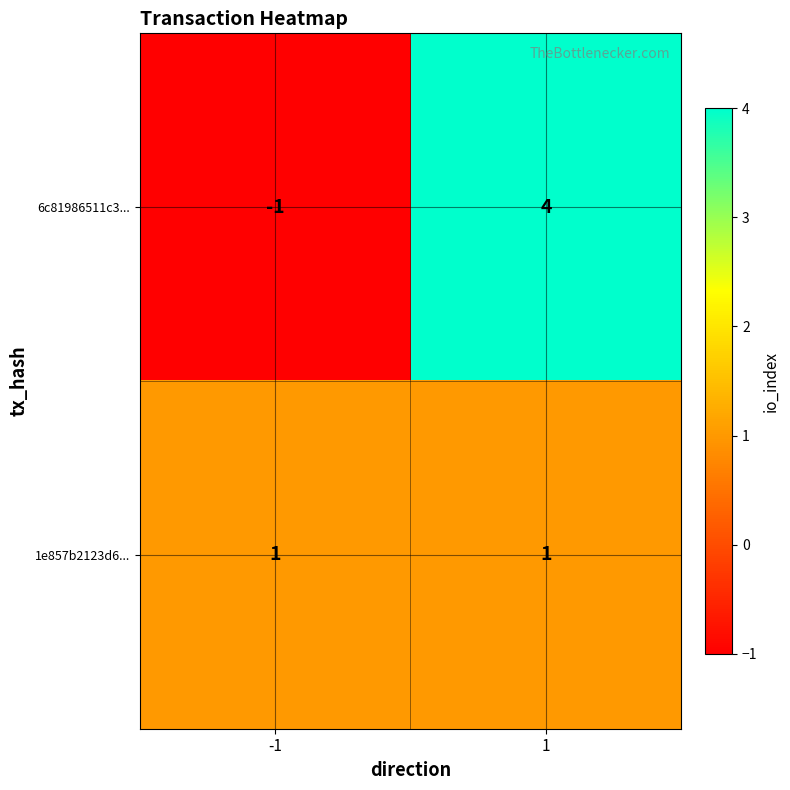

Which series has the largest range (max minus min)?

6c81986511c3...